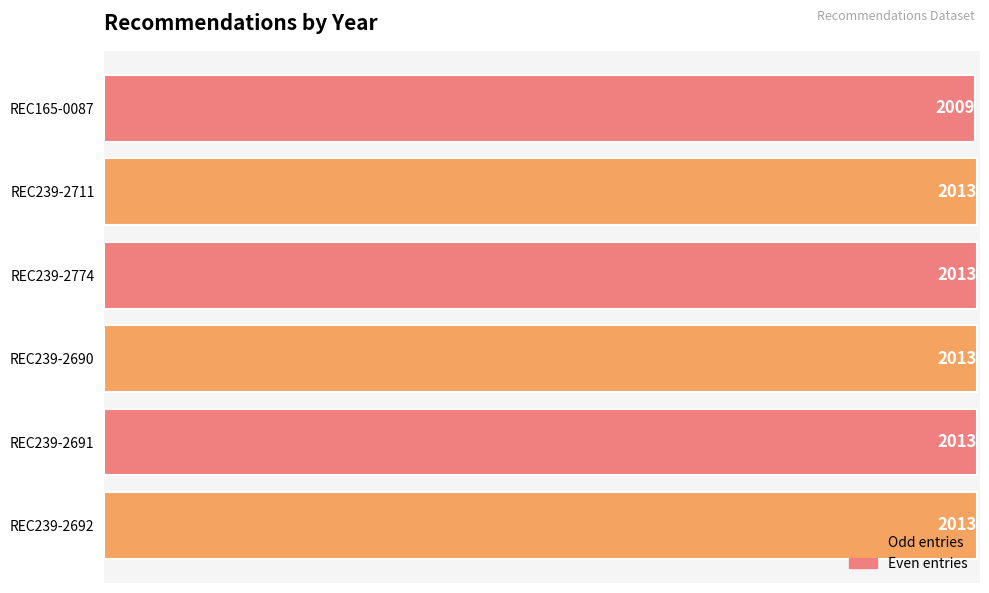

How many values are between 2013 and 2014?

5